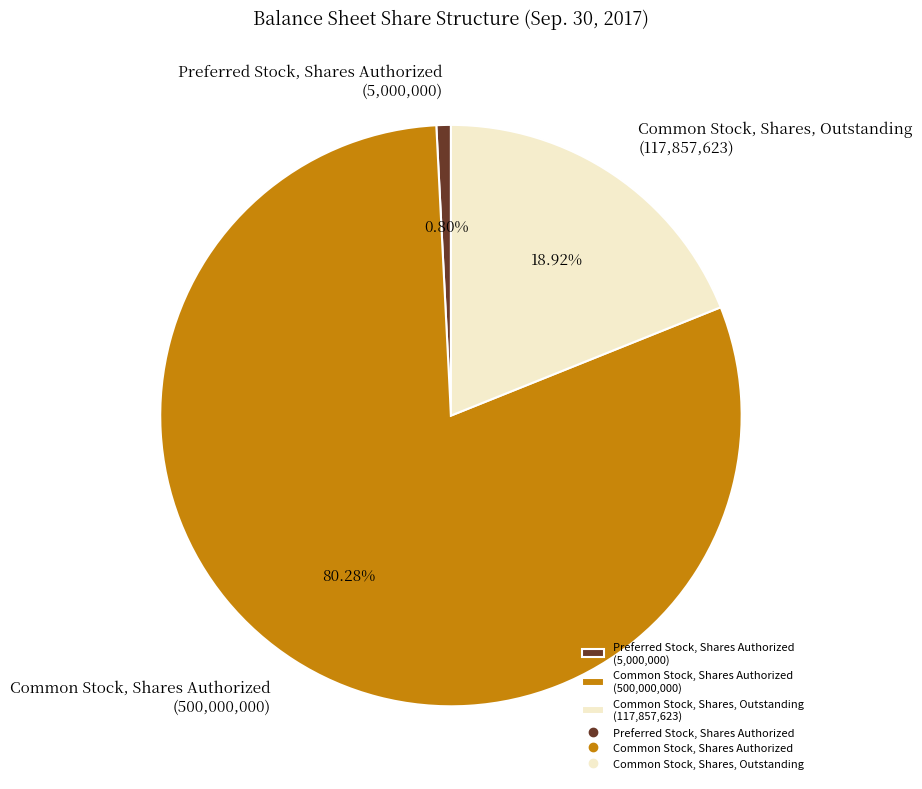

Which slice is the largest?

Common Stock, Shares Authorized